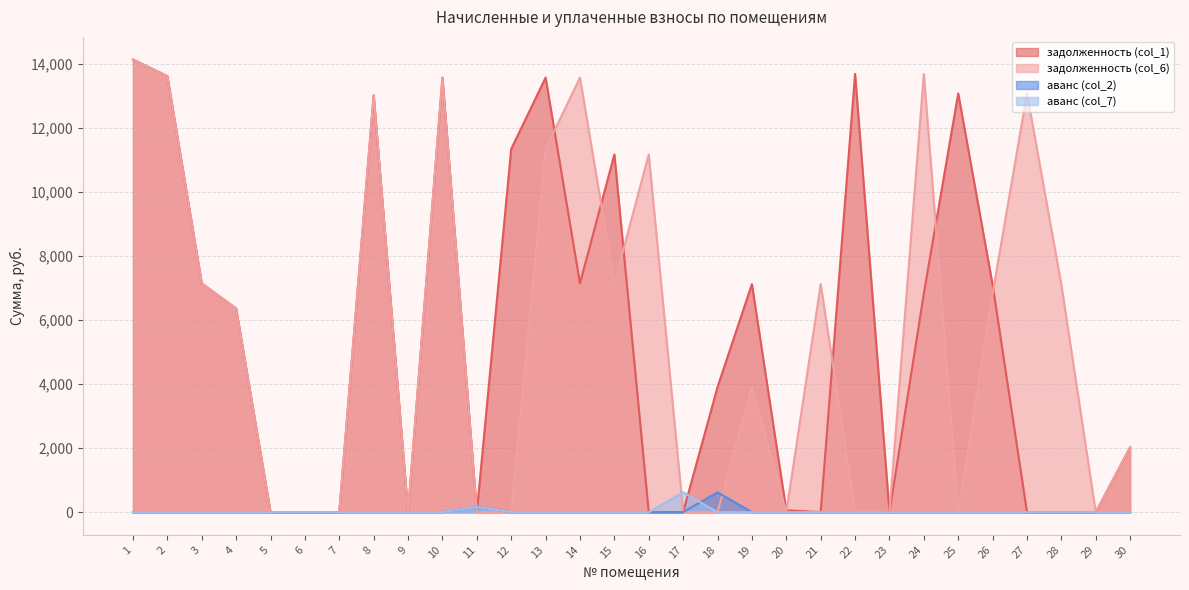

Reading left to right, what are all the values shown in this chart?

задолженность (col_1): 1=14138.3	2=13619.6	3=7146.2	4=6362.4	5=0.0	6=0.0	7=0.0	8=13020.6	9=0.0	10=13573.2	11=0.1	12=11345.8	13=13573.2	14=7146.2	15=11175.1	16=0.0	17=0.0	18=3909.7	19=7123.1	20=59.1	21=0.0	22=13689.2	23=0.0	24=6834.3	25=13078.8	26=7099.8	27=0.0	28=0.0	29=0.0	30=2025.7
задолженность (col_6): 1=14138.3	2=13619.6	3=7146.2	4=6362.4	5=0.0	6=0.0	7=0.0	8=13020.6	9=0.0	10=13573.2	11=0.0	12=0.1	13=11345.8	14=13573.2	15=7146.2	16=11175.1	17=0.0	18=0.0	19=3909.7	20=0.0	21=7123.1	22=59.1	23=0.0	24=13689.2	25=0.0	26=6834.3	27=13078.8	28=7099.8	29=0.0	30=2025.7
аванс (col_2): 1=0.0	2=0.0	3=0.0	4=0.0	5=0.0	6=0.0	7=0.0	8=0.0	9=0.0	10=0.0	11=163.2	12=0.0	13=0.0	14=0.0	15=0.0	16=0.0	17=0.0	18=619.9	19=0.0	20=0.0	21=0.2	22=0.0	23=0.0	24=0.0	25=0.0	26=0.0	27=0.0	28=0.0	29=0.0	30=0.0
аванс (col_7): 1=0.0	2=0.0	3=0.0	4=0.0	5=0.0	6=0.0	7=0.0	8=0.0	9=0.0	10=0.0	11=163.2	12=0.0	13=0.0	14=0.0	15=0.0	16=0.0	17=619.9	18=0.0	19=0.0	20=0.2	21=0.0	22=0.0	23=0.0	24=0.0	25=0.0	26=0.0	27=0.0	28=0.0	29=0.0	30=0.0